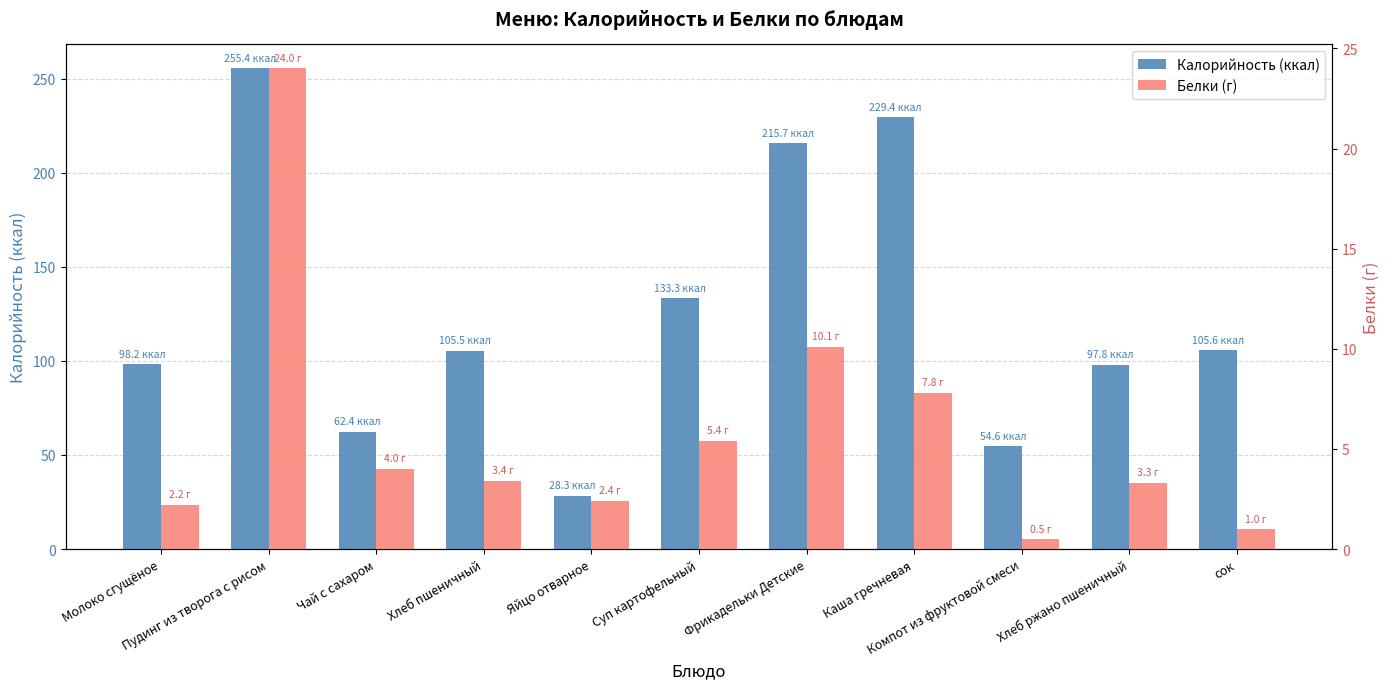

How many distinct data groups are displayed?

2